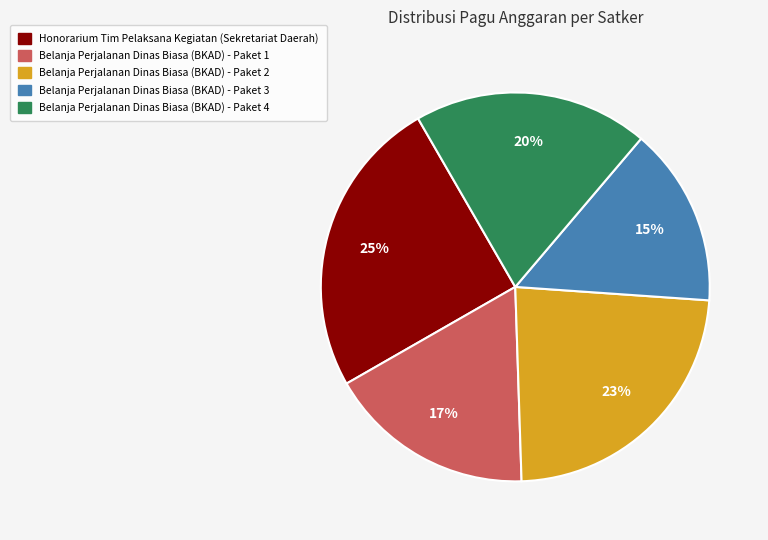

Which slice is the smallest?

Belanja Perjalanan Dinas Biasa (BKAD) - Paket 3